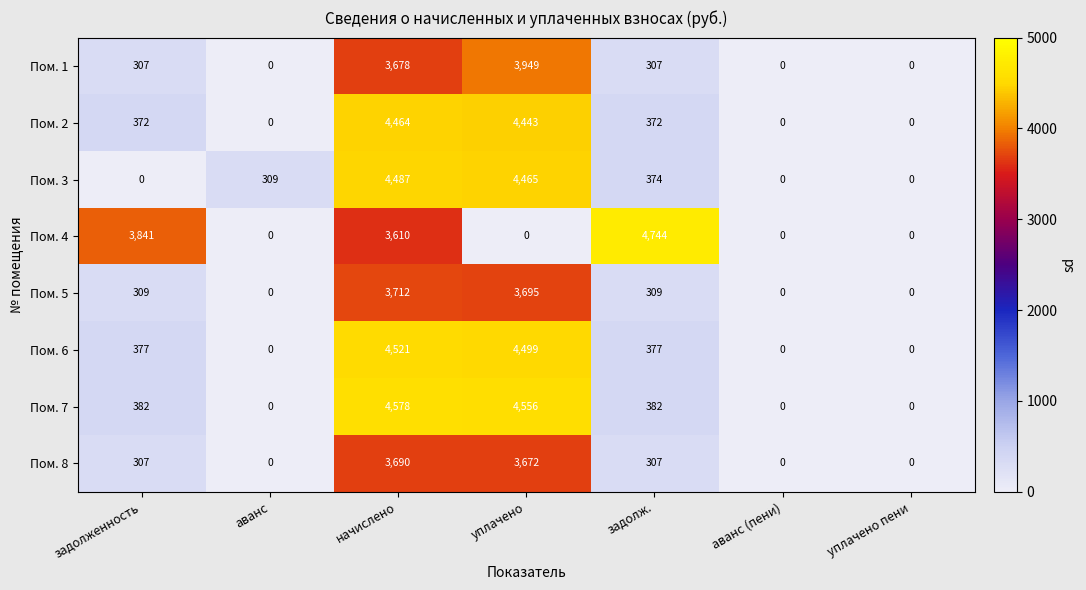

Between уплачено and аванс (пени), which series saw the biggest shift?

Пом. 7